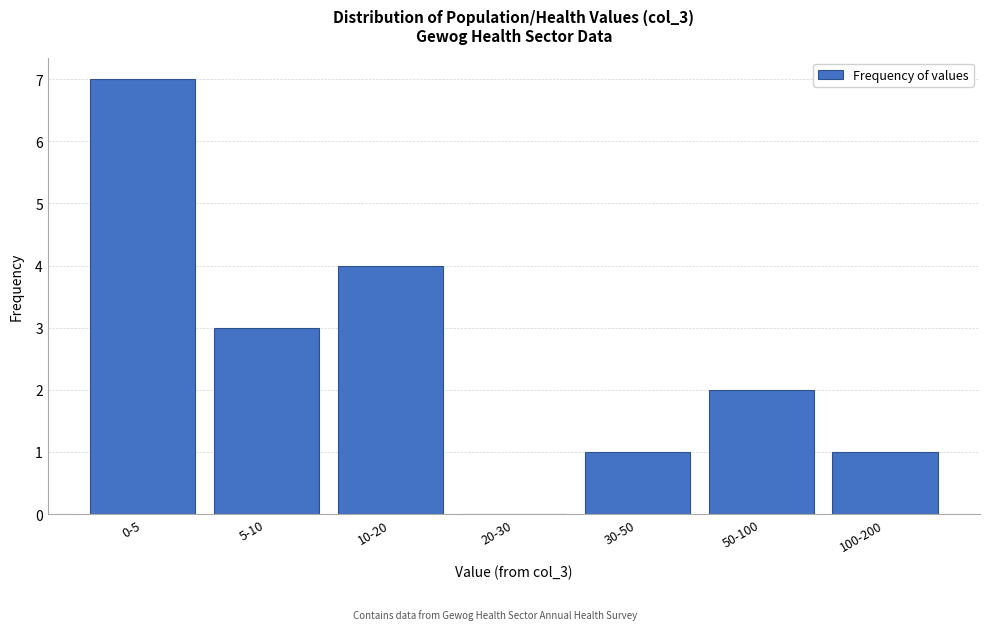

Reading left to right, transcribe all the data shown in this chart.

0-5=7	5-10=3	10-20=4	20-30=0	30-50=1	50-100=2	100-200=1